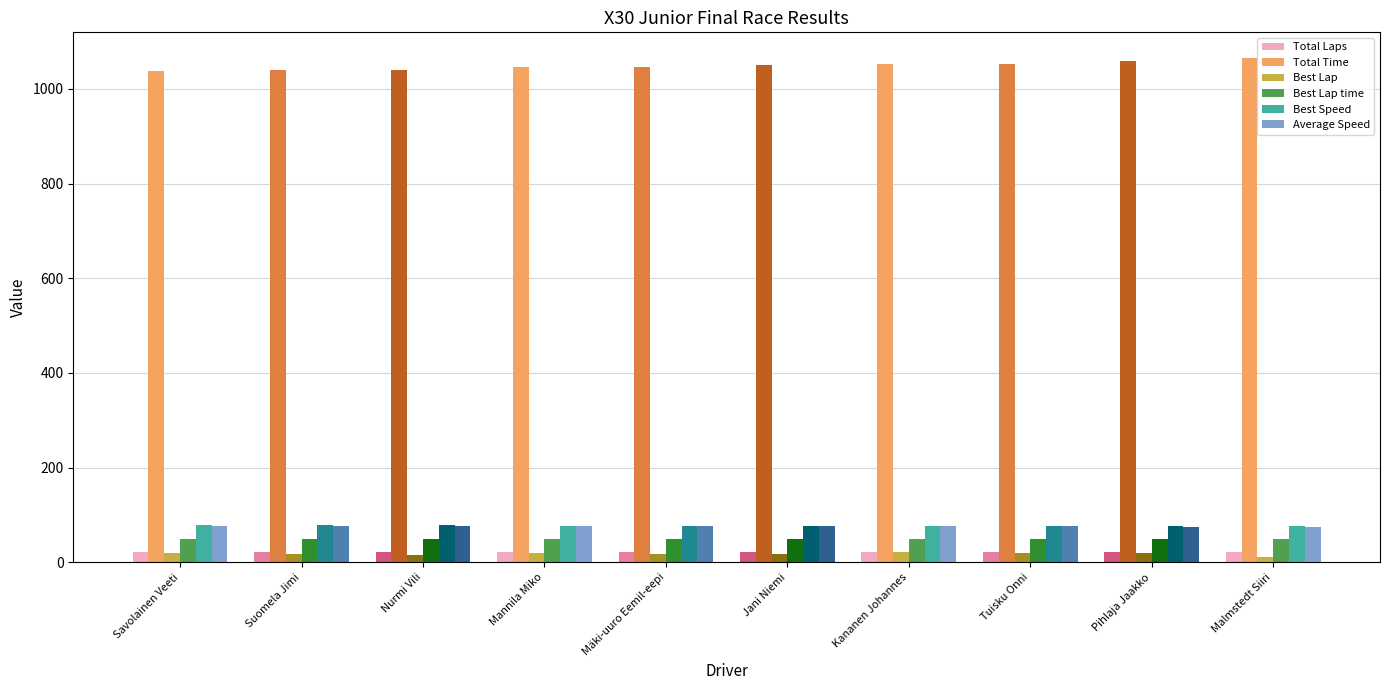

Is the value of Average Speed at Jani Niemi greater than the value of Best Lap time at Suomela Jimi?

Yes